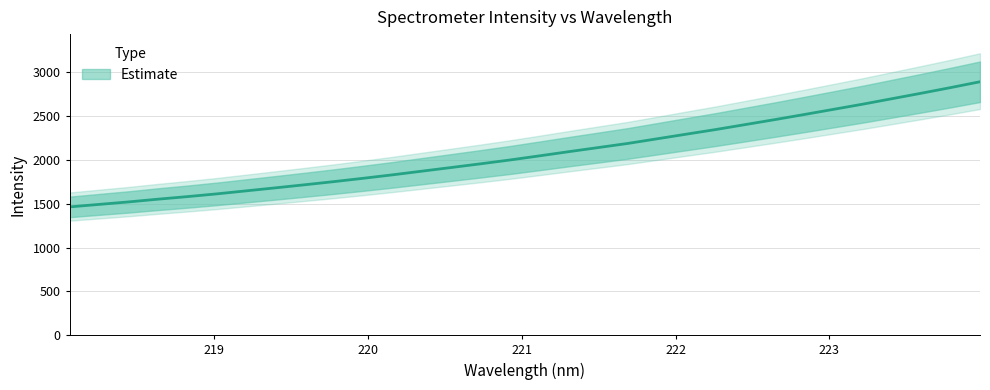

Reading left to right, what are all the values shown in this chart?

1464.9	1493.4	1521.6	1552.9	1582.1	1613.4	1647.9	1682.4	1717.7	1753.9	1792.0	1831.6	1873.5	1915.3	1957.6	2001.3	2048.3	2096.1	2142.7	2189.7	2242.7	2295.8	2348.6	2404.9	2461.2	2519.3	2578.4	2637.7	2700.4	2763.0	2827.3	2893.8